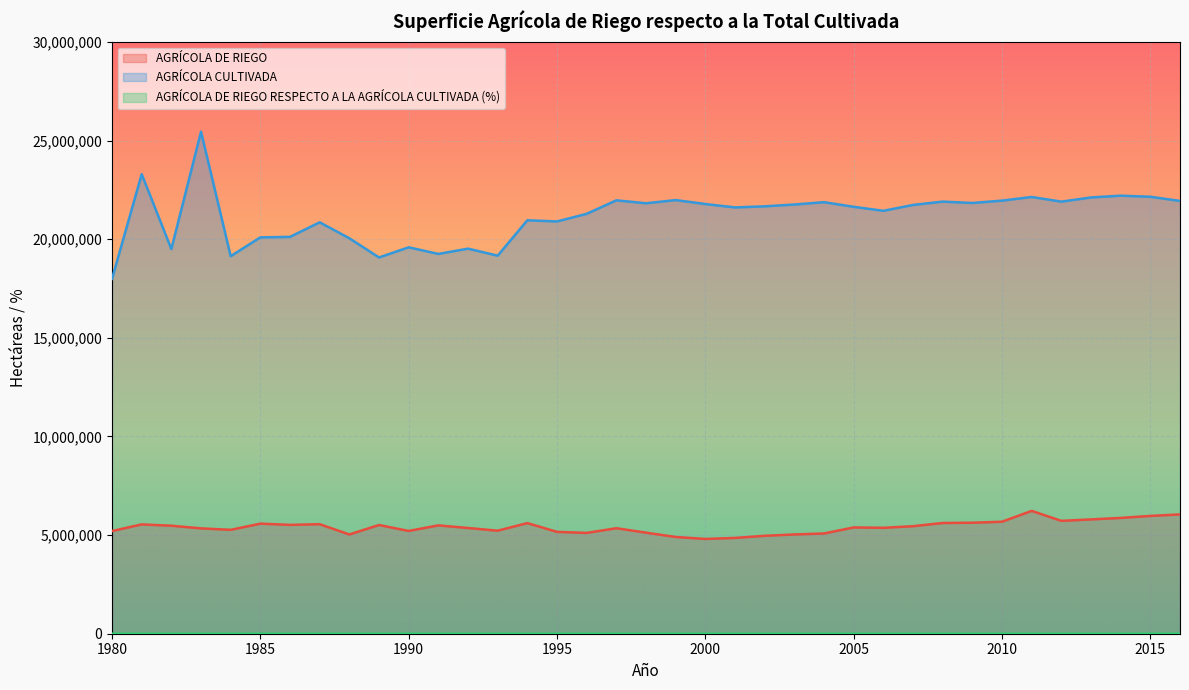

The value of AGRÍCOLA DE RIEGO at 1996 is 5110143.0. True or false?

True